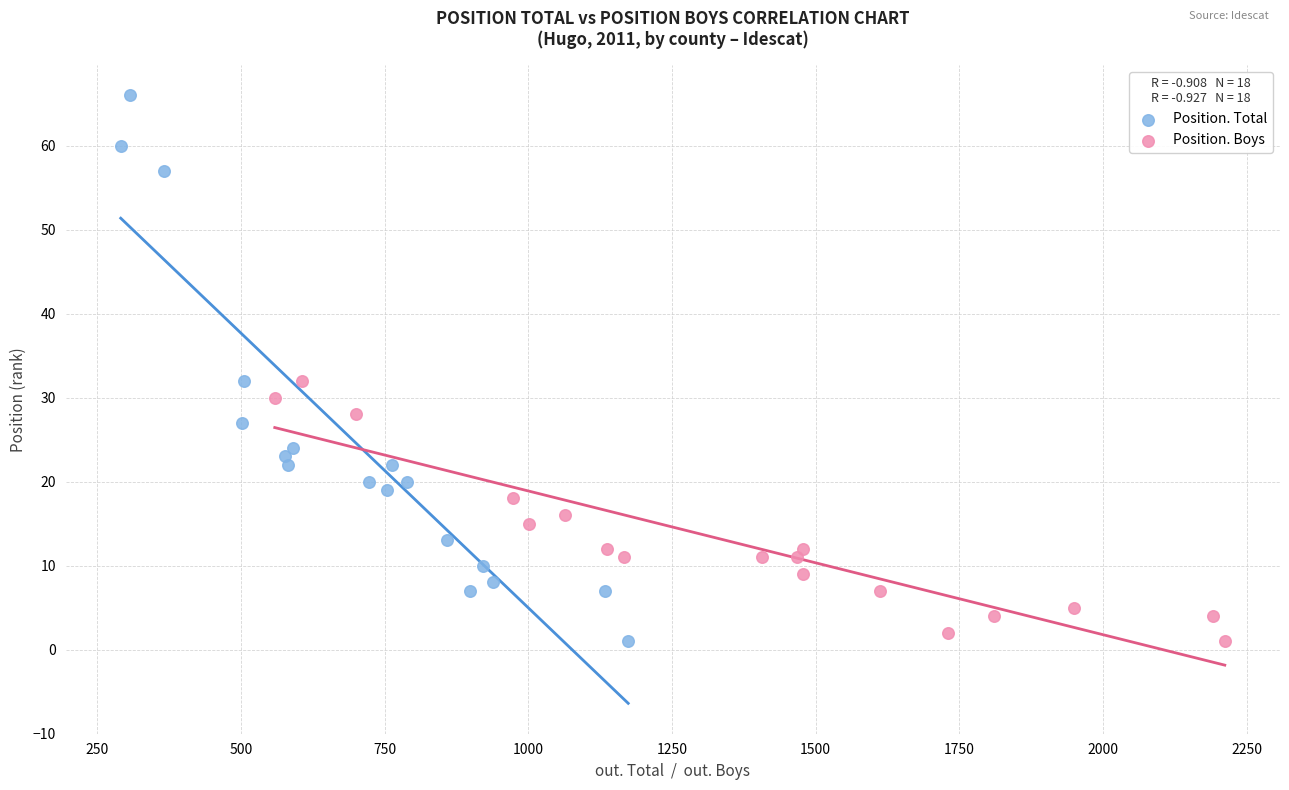

Which series has the largest Y range (max minus min)?

Position. Total